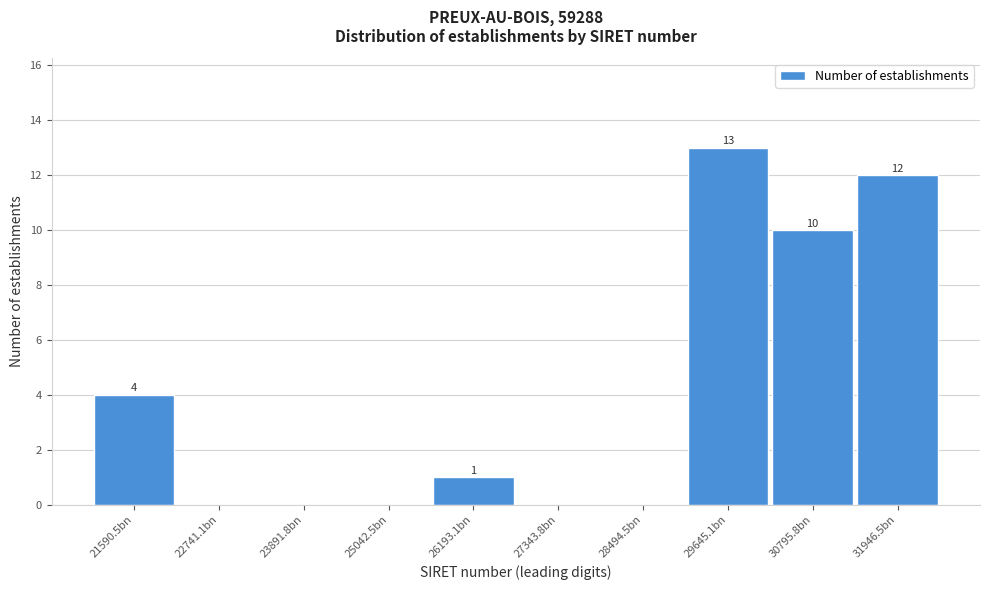

Reading right to left, what are all the values shown in this chart?

31946.5bn=12	30795.8bn=10	29645.1bn=13	28494.5bn=0	27343.8bn=0	26193.1bn=1	25042.5bn=0	23891.8bn=0	22741.1bn=0	21590.5bn=4